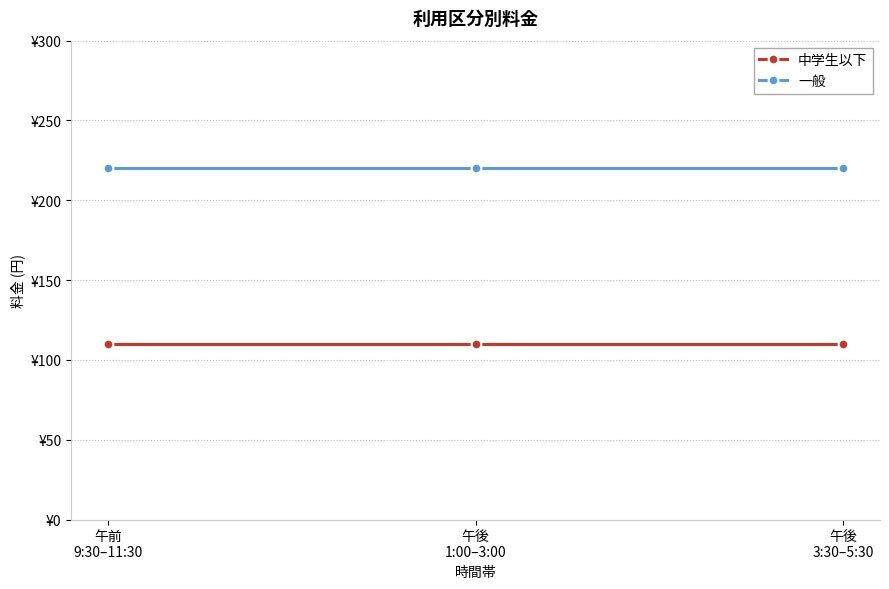

Which label corresponds to the smallest value in the chart?

午前
9:30–11:30